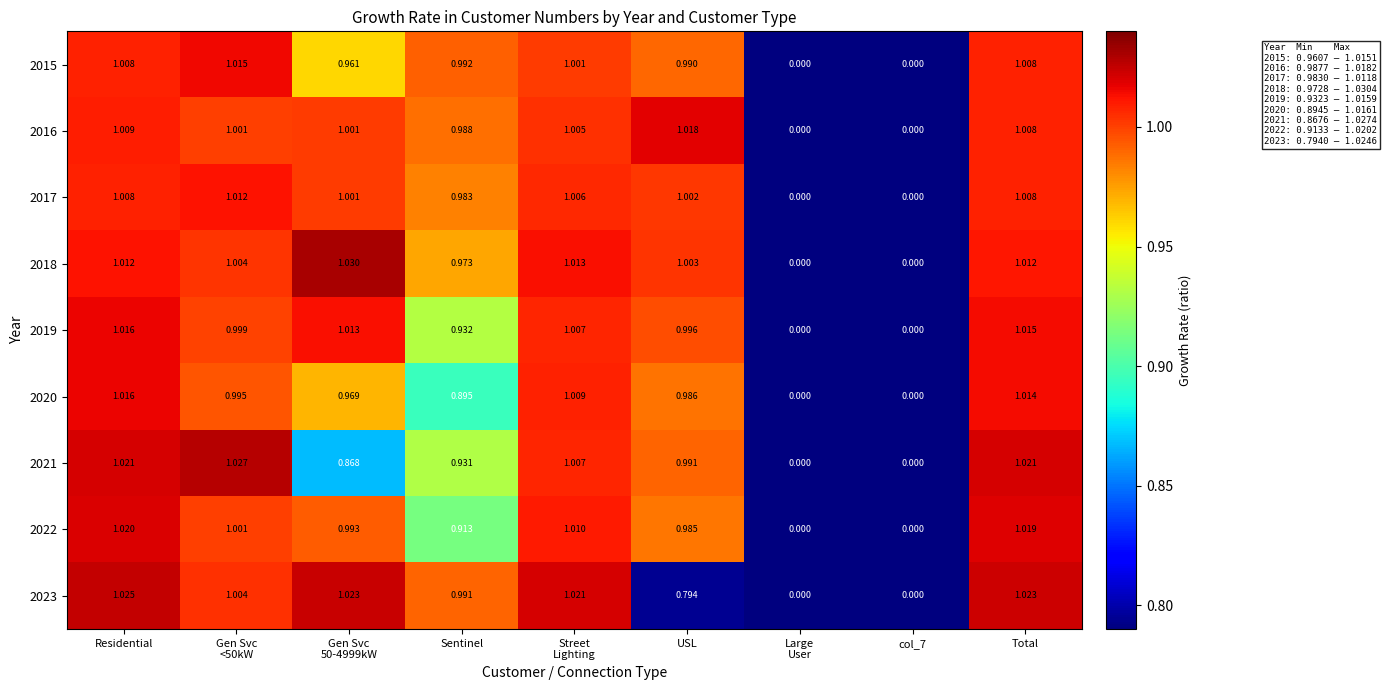

At which category is the sum across all series the highest?

Residential